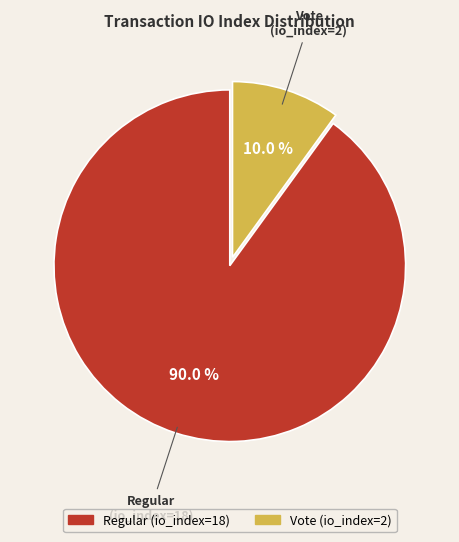

Is the sum of Vote (io_index=2) and Regular (io_index=18) greater than half?

Yes